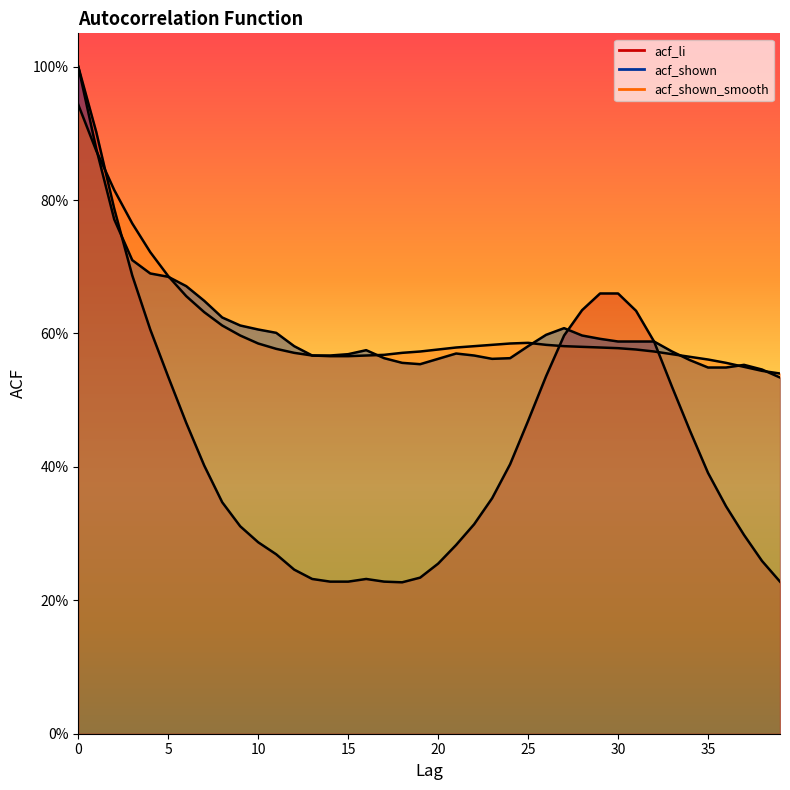

How many categories are shown in the chart?

40